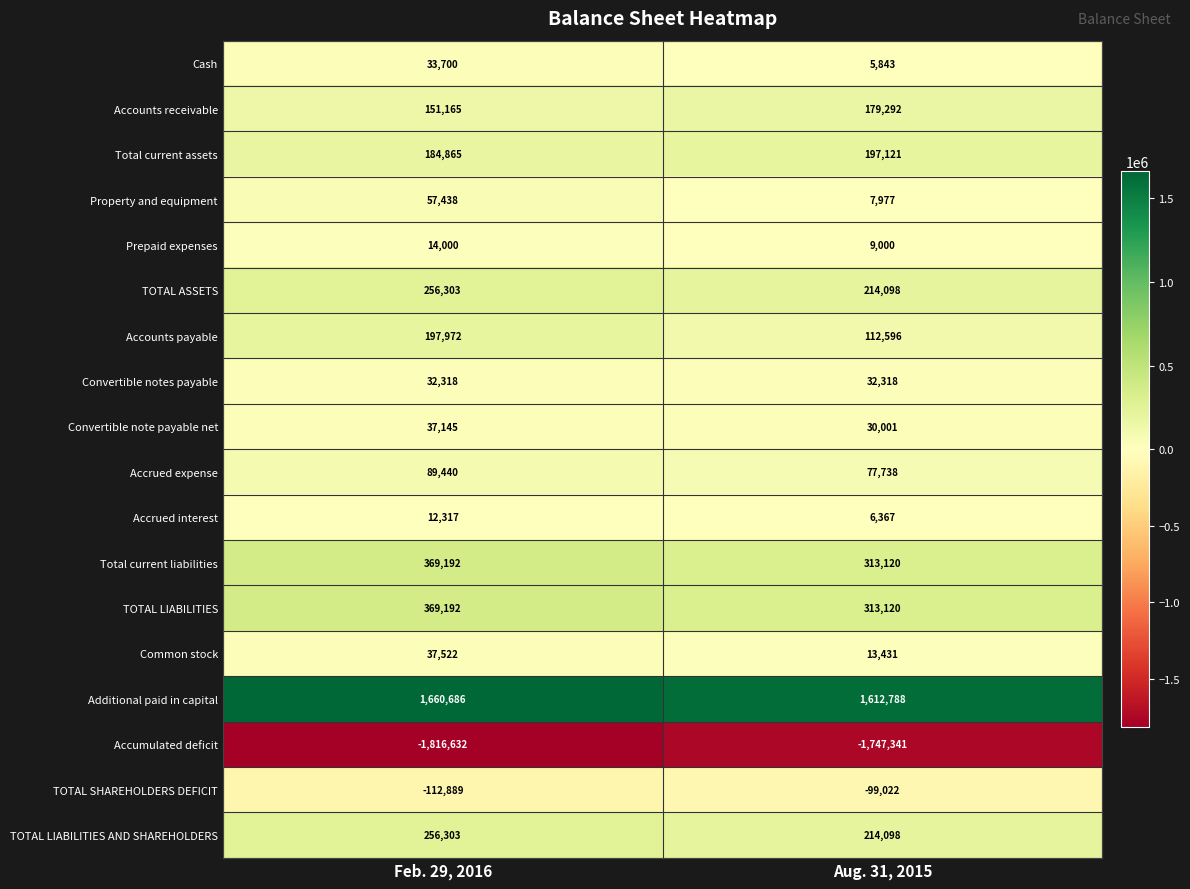

True or false: Convertible note payable net has a value of 39915 at Aug. 31, 2015.

False